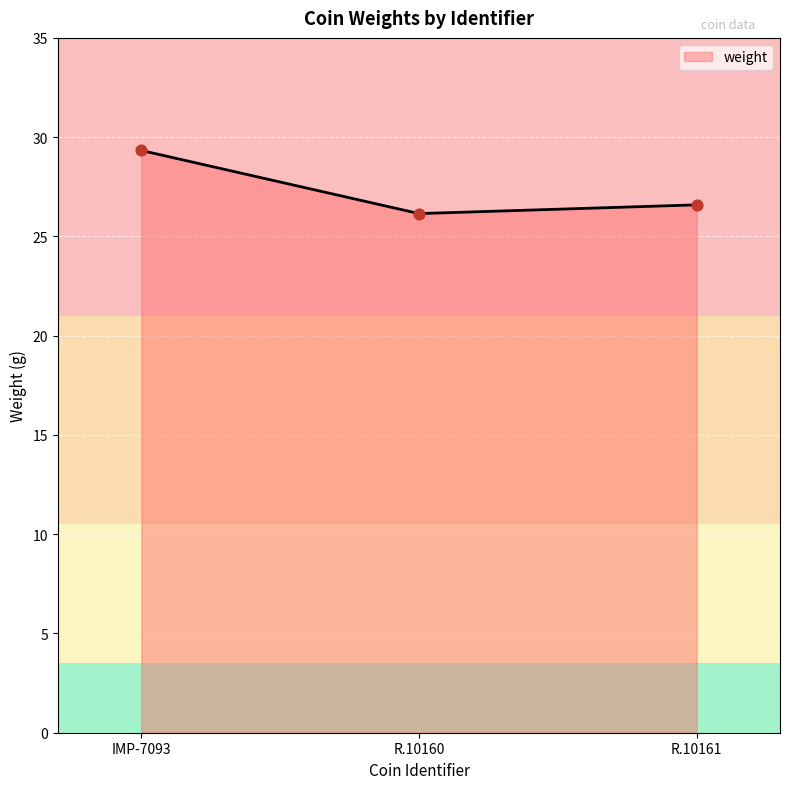

What is the ratio of the value at R.10161 to the value at IMP-7093?

0.9